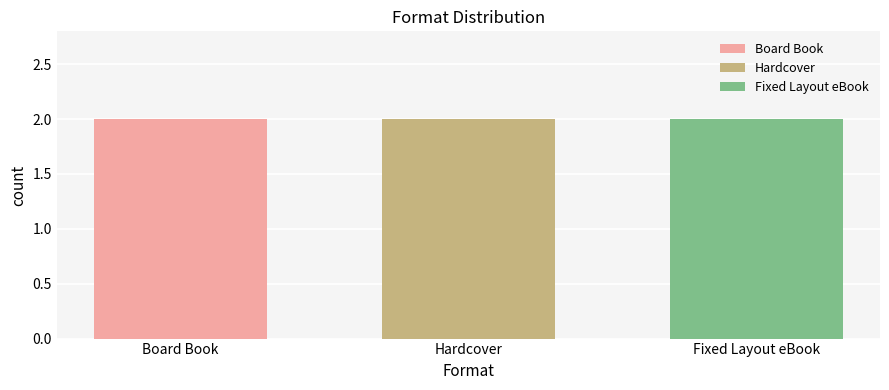

Which category has the lowest value across all series?

Hardcover